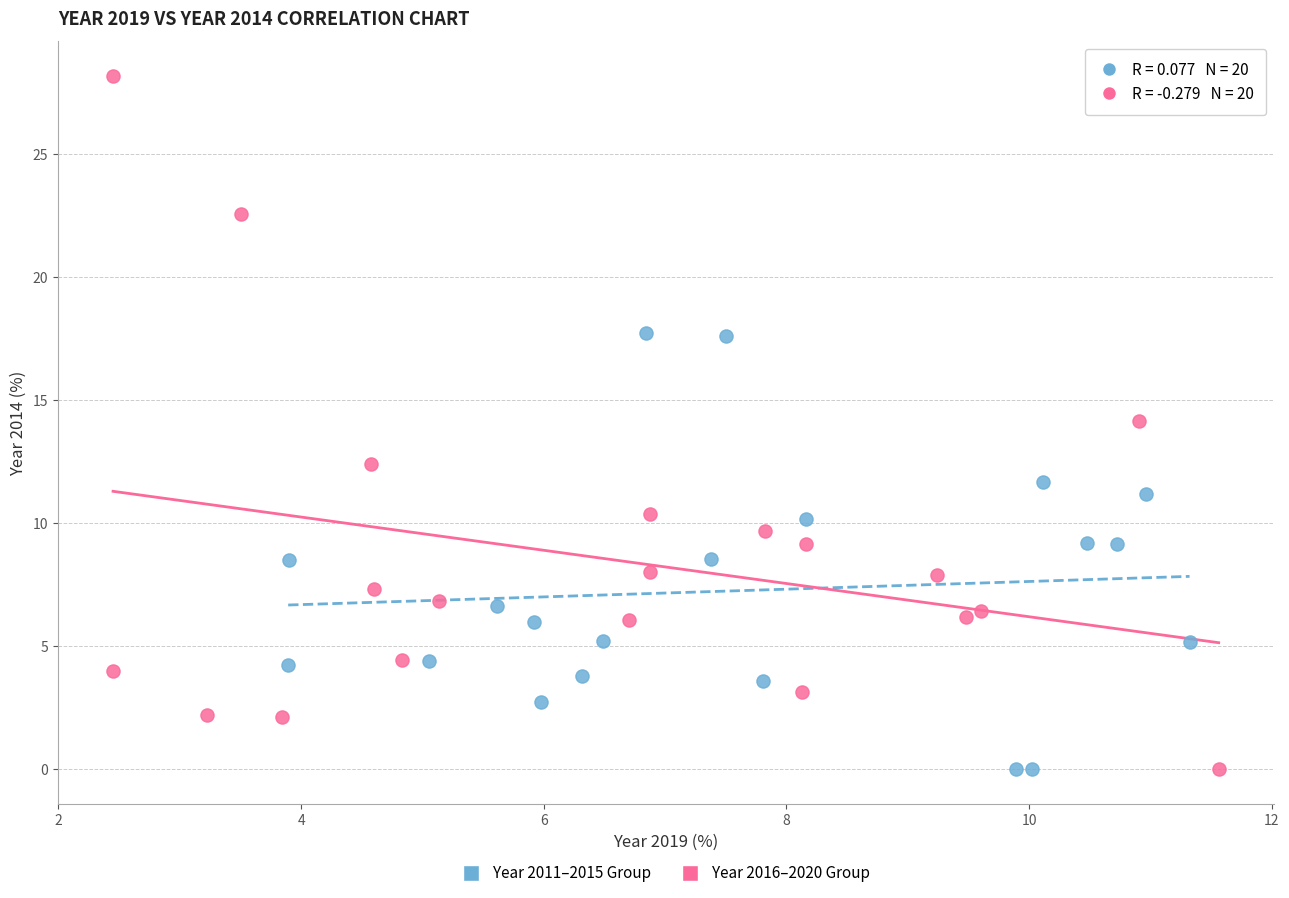

Which series reaches the maximum Y coordinate?

Year 2016–2020 Group